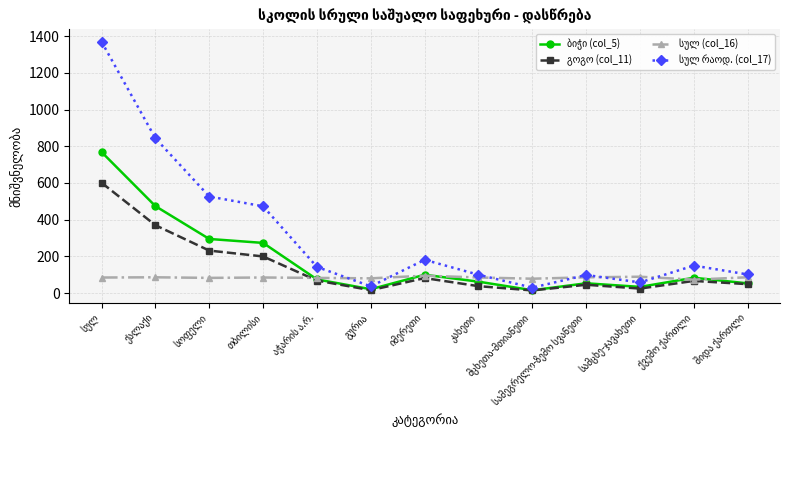

What is the greatest value displayed?

1369.2